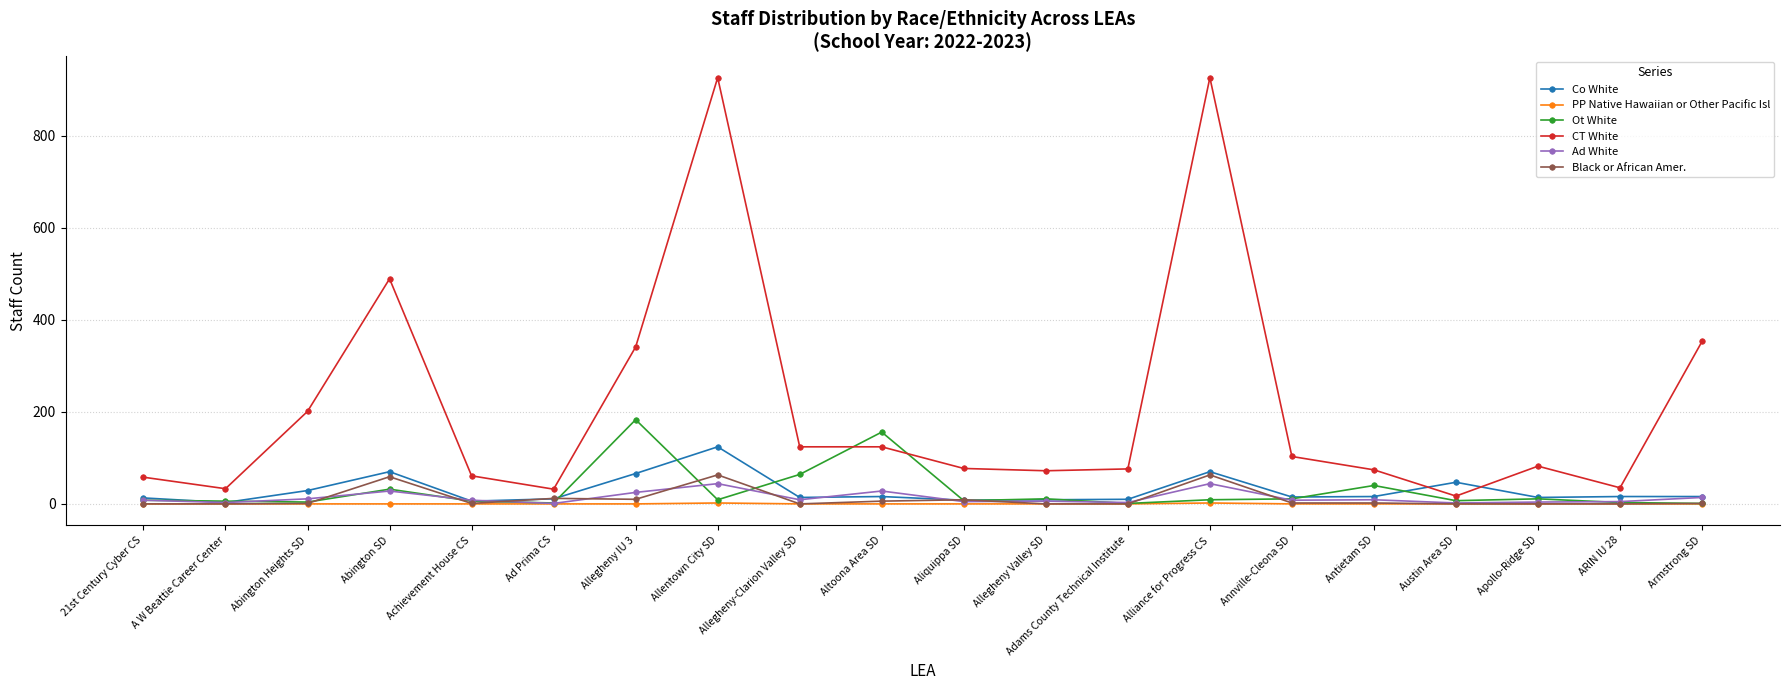

Where is the first local minimum for Co White?

A W Beattie Career Center